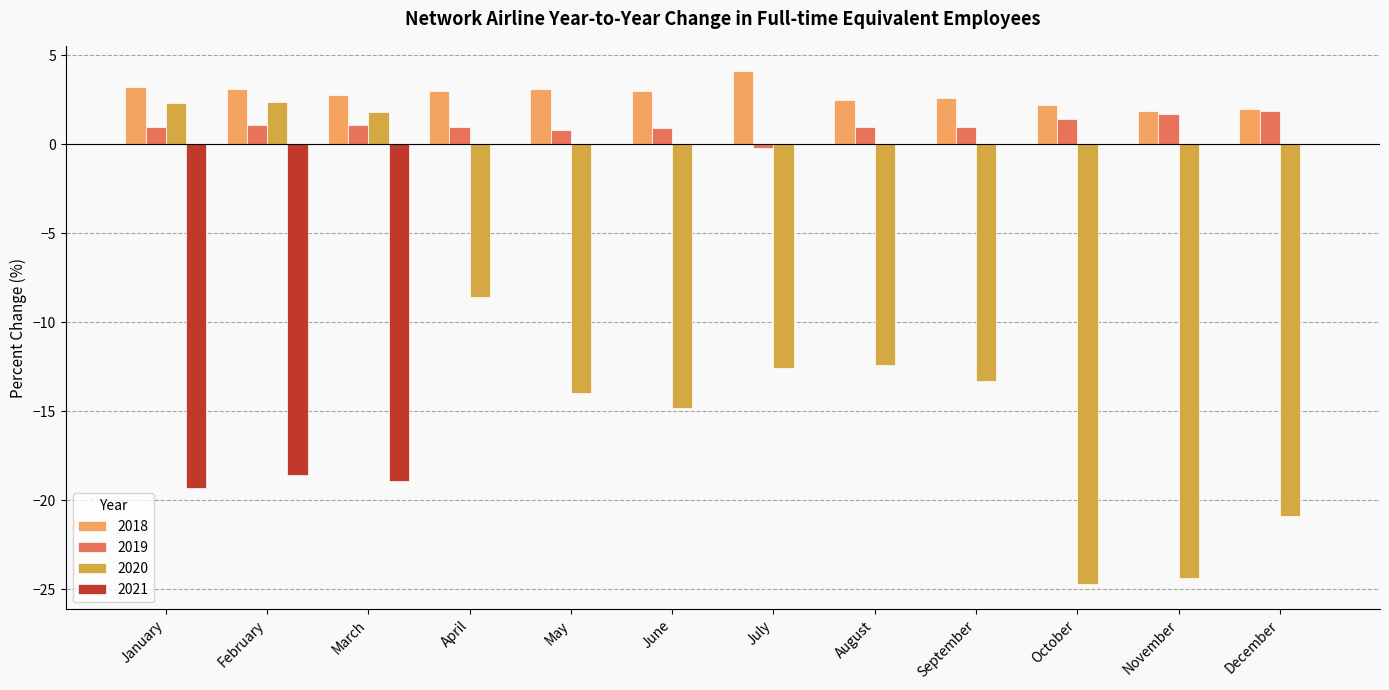

What is the highest value of the 2020 series?

2.4